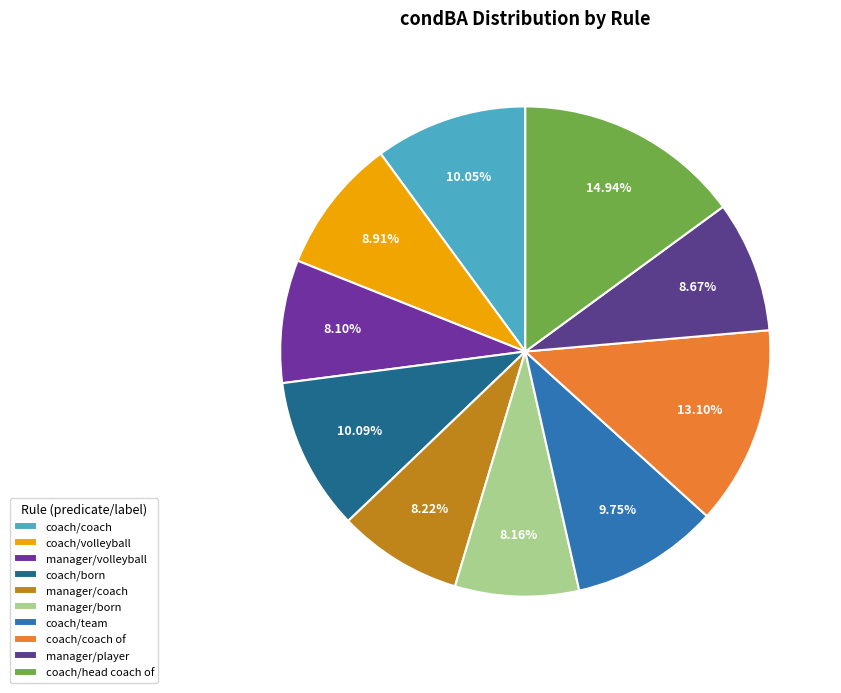

Rank the categories by value from lowest to highest.

manager/volleyball, manager/born, manager/coach, manager/player, coach/volleyball, coach/team, coach/coach, coach/born, coach/coach of, coach/head coach of